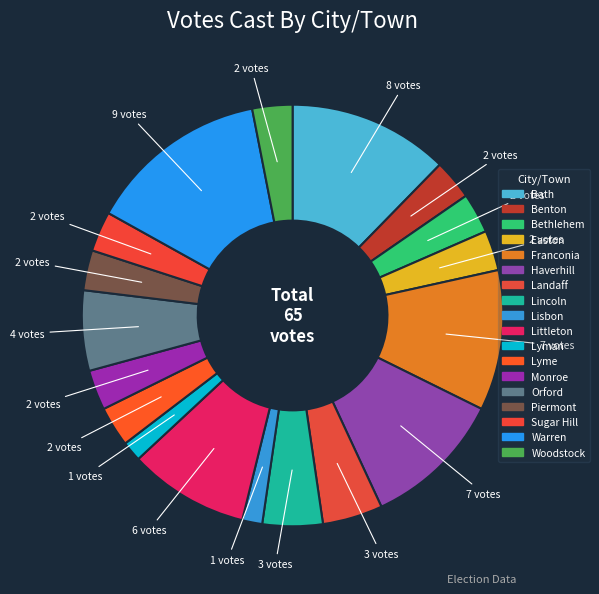

To the nearest percent, what is the difference between the largest and smallest slice percentages?

12%